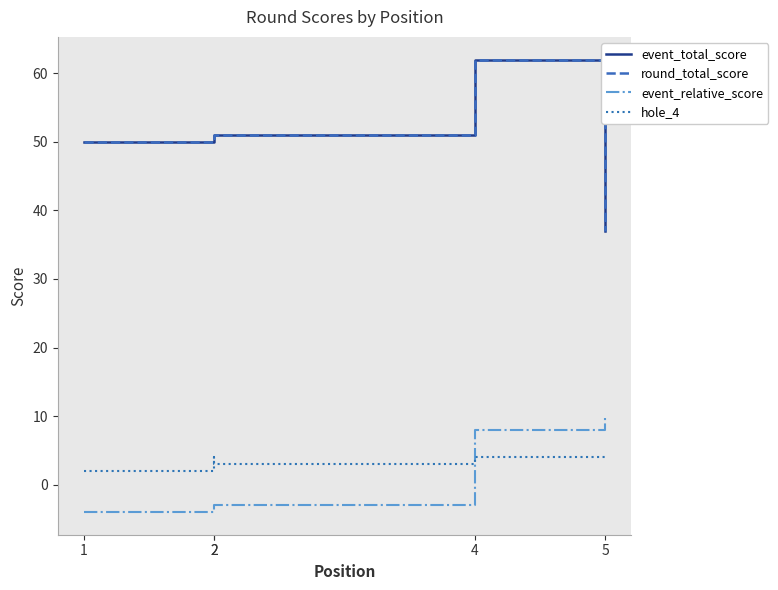

Which category has the lowest value across all series?

1